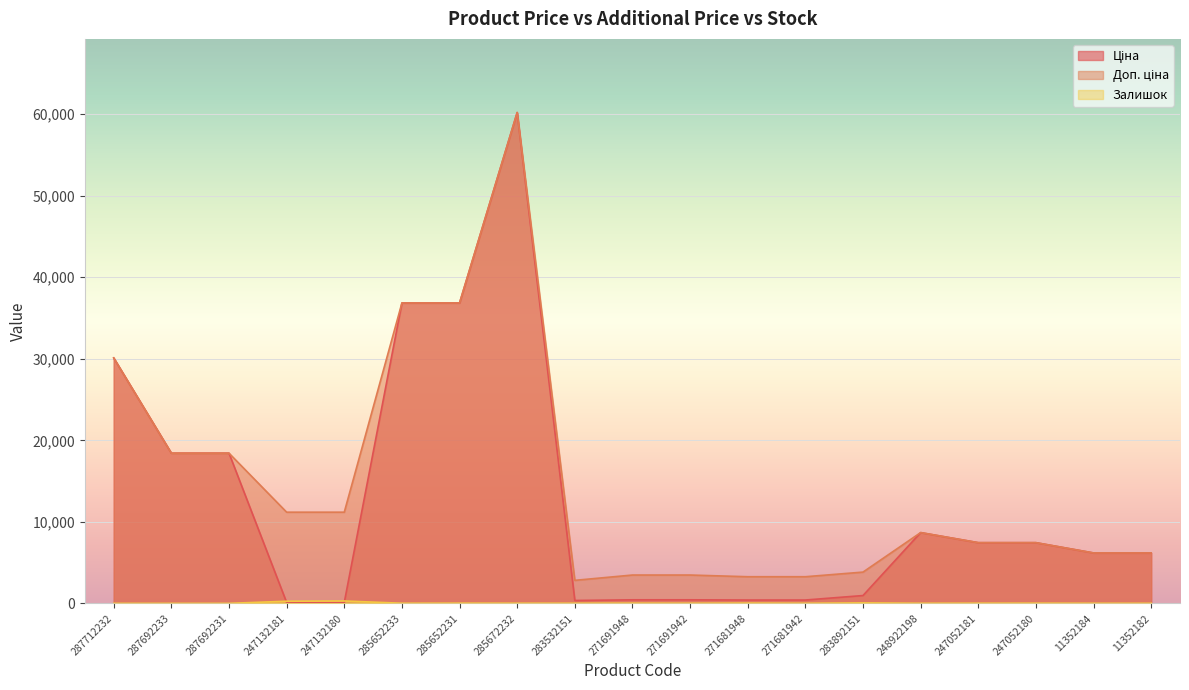

At which label does Залишок reach its minimum?

287712232